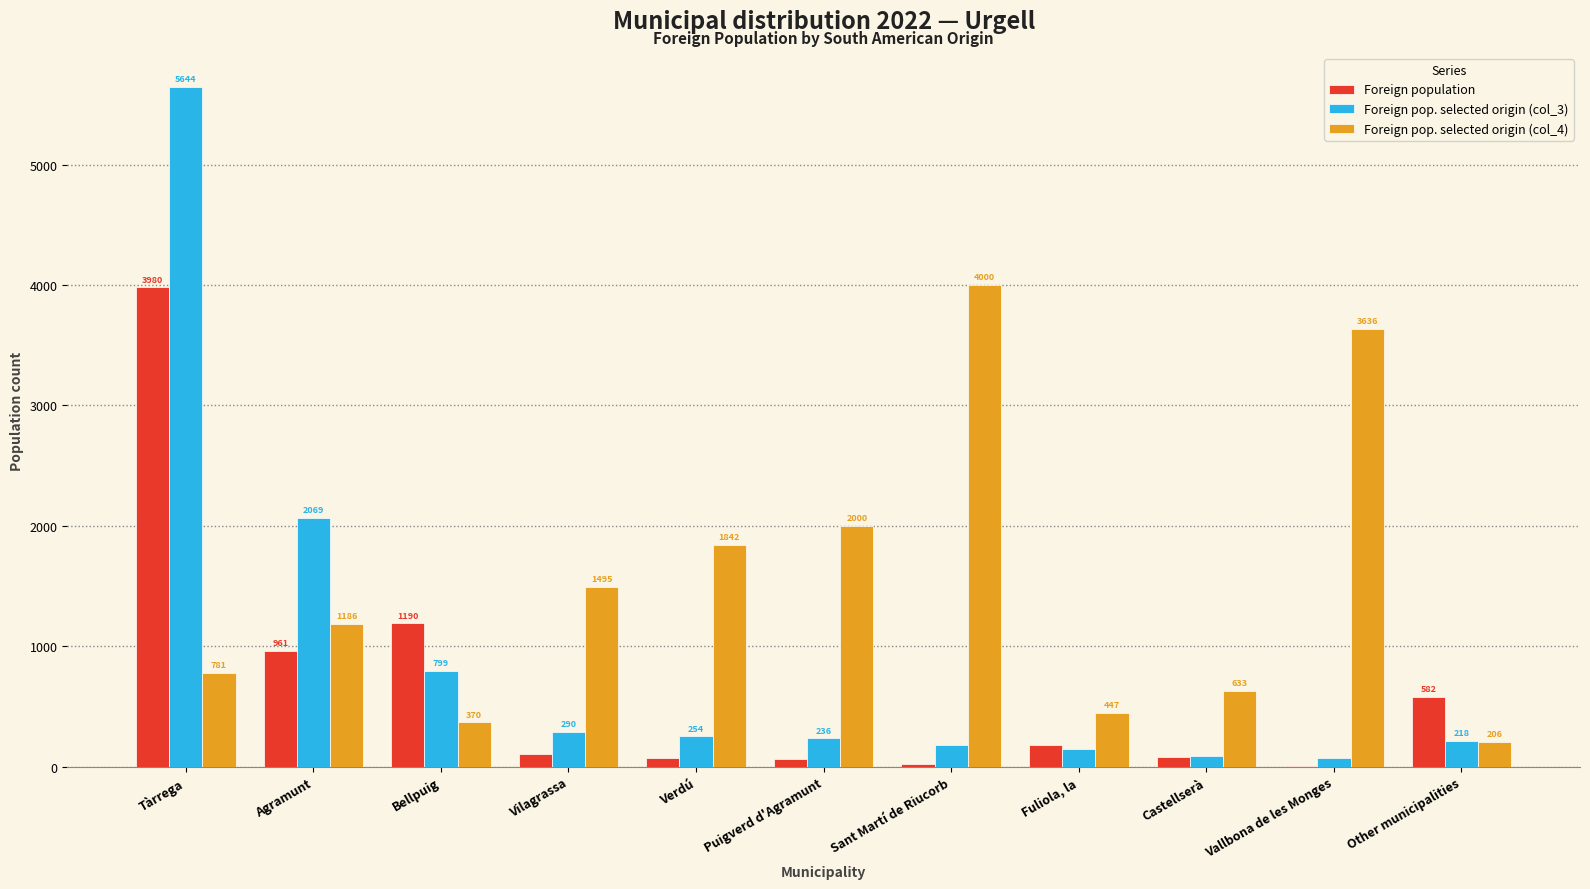

What is the approximate value of Foreign population at Tàrrega, to the nearest 100?

4000